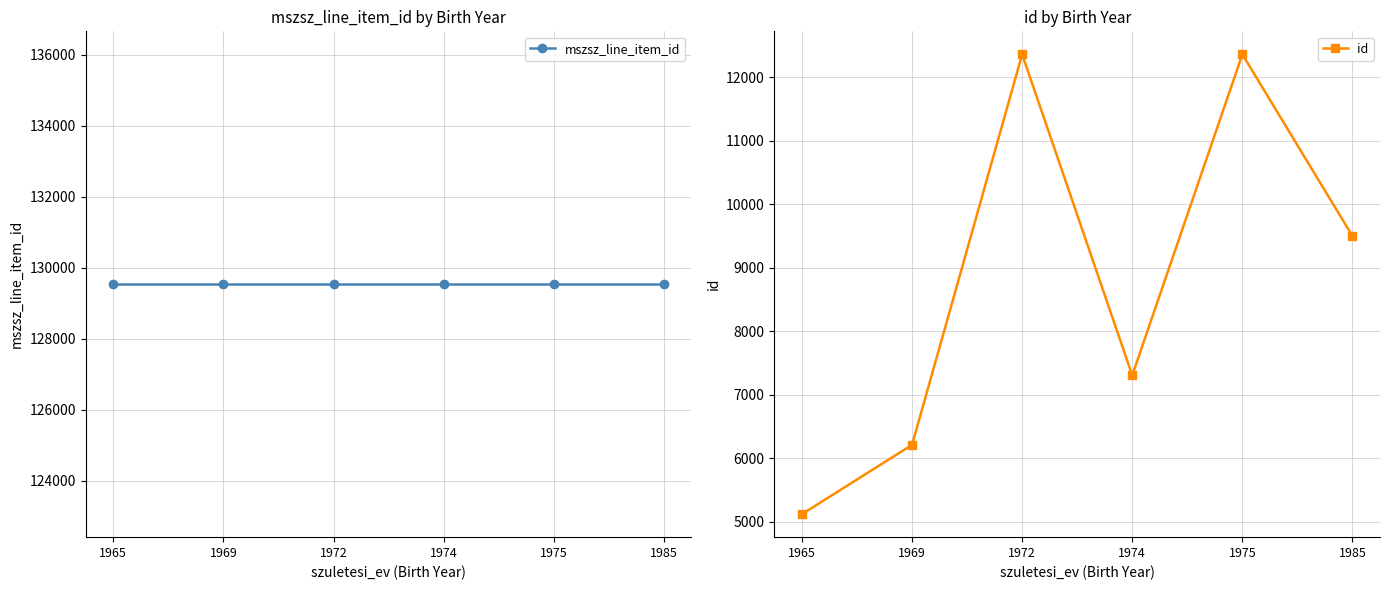

At which label does mszsz_line_item_id reach its minimum?

1965